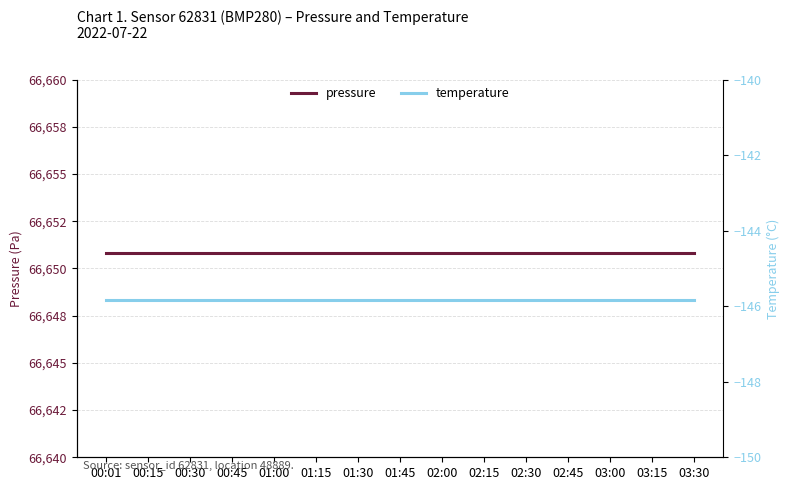

What is the minimum value for pressure?

66650.8